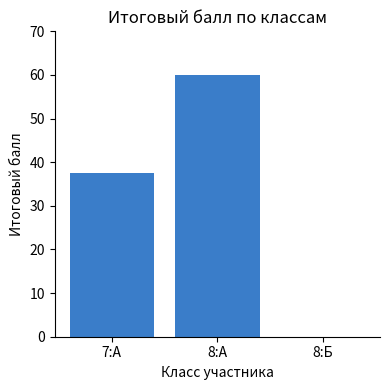

At which category does the chart reach its peak across all series?

8:А